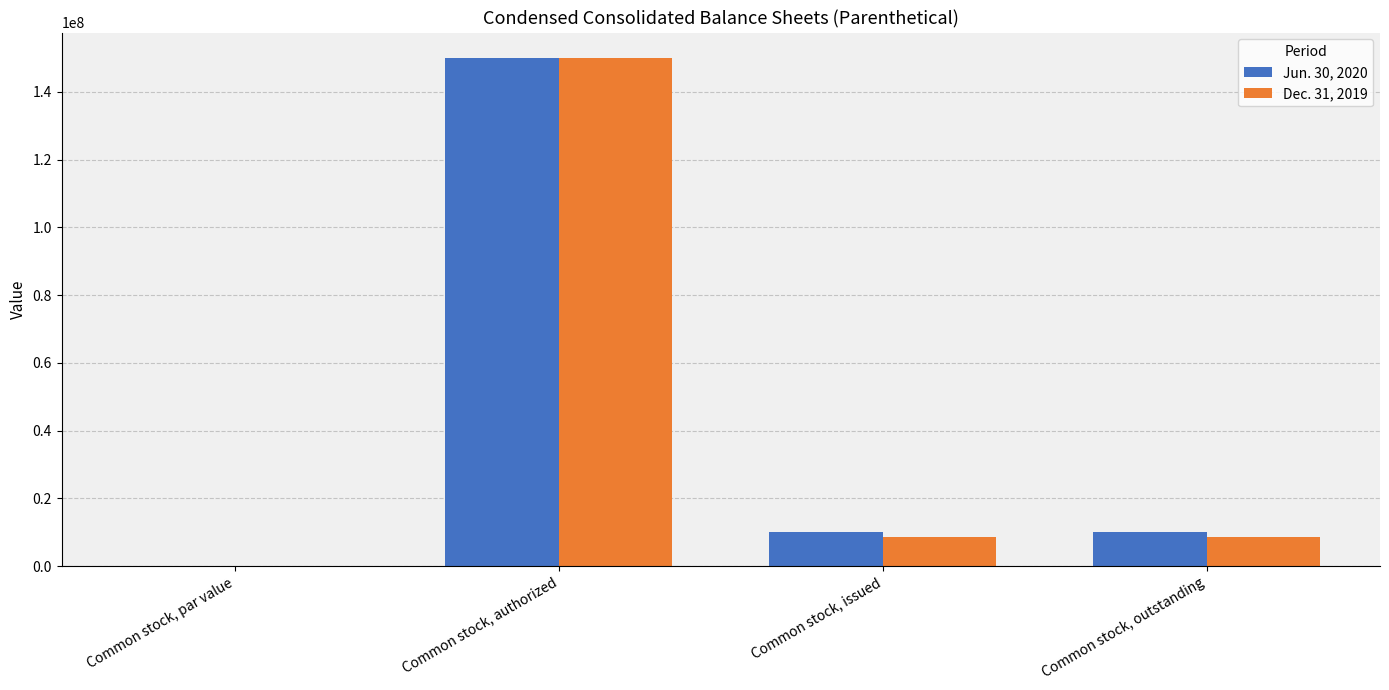

The value of Dec. 31, 2019 at Common stock, par value is 0.0. True or false?

True